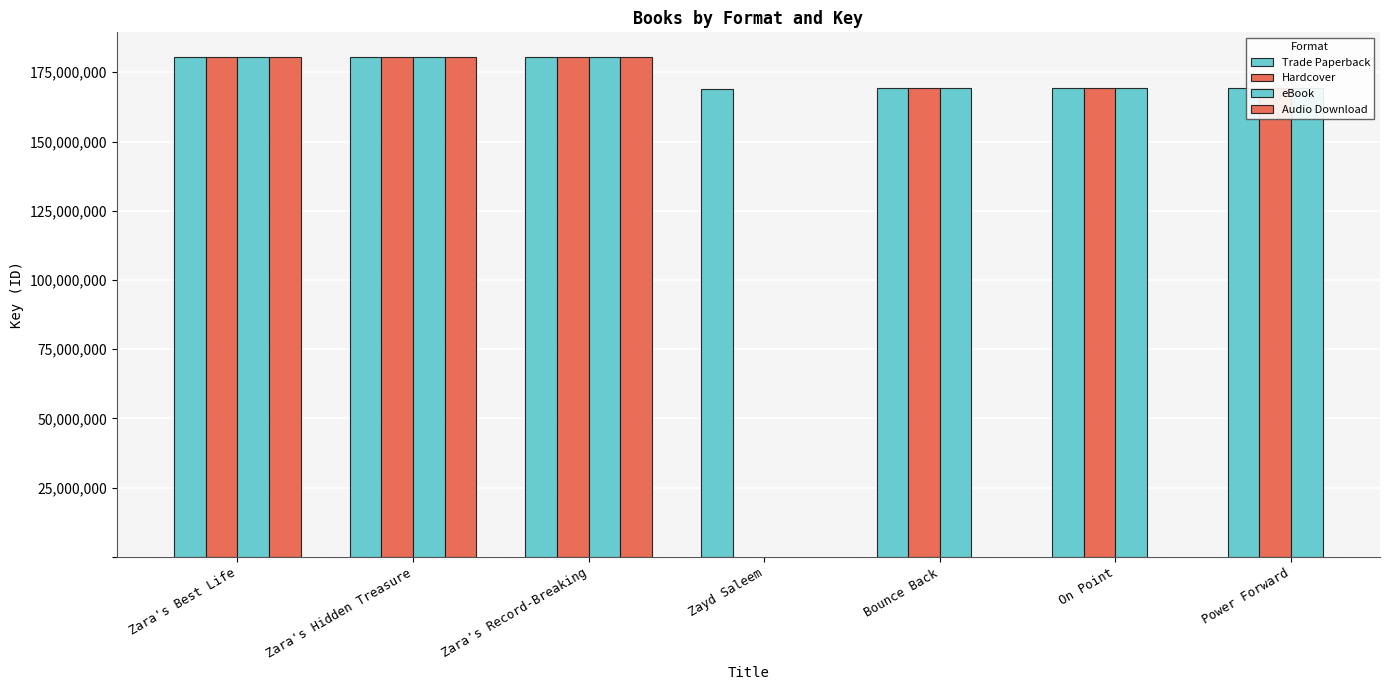

Rank the series at Zara's Hidden Treasure from highest to lowest value.

Trade Paperback, Hardcover, eBook, Audio Download